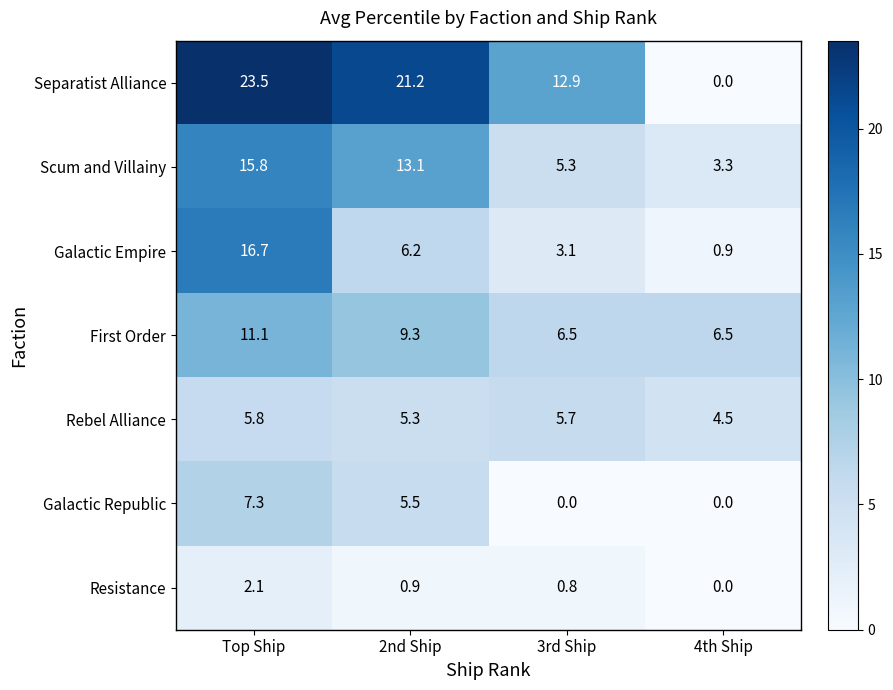

The value of Galactic Republic at Top Ship is 7.3. True or false?

True